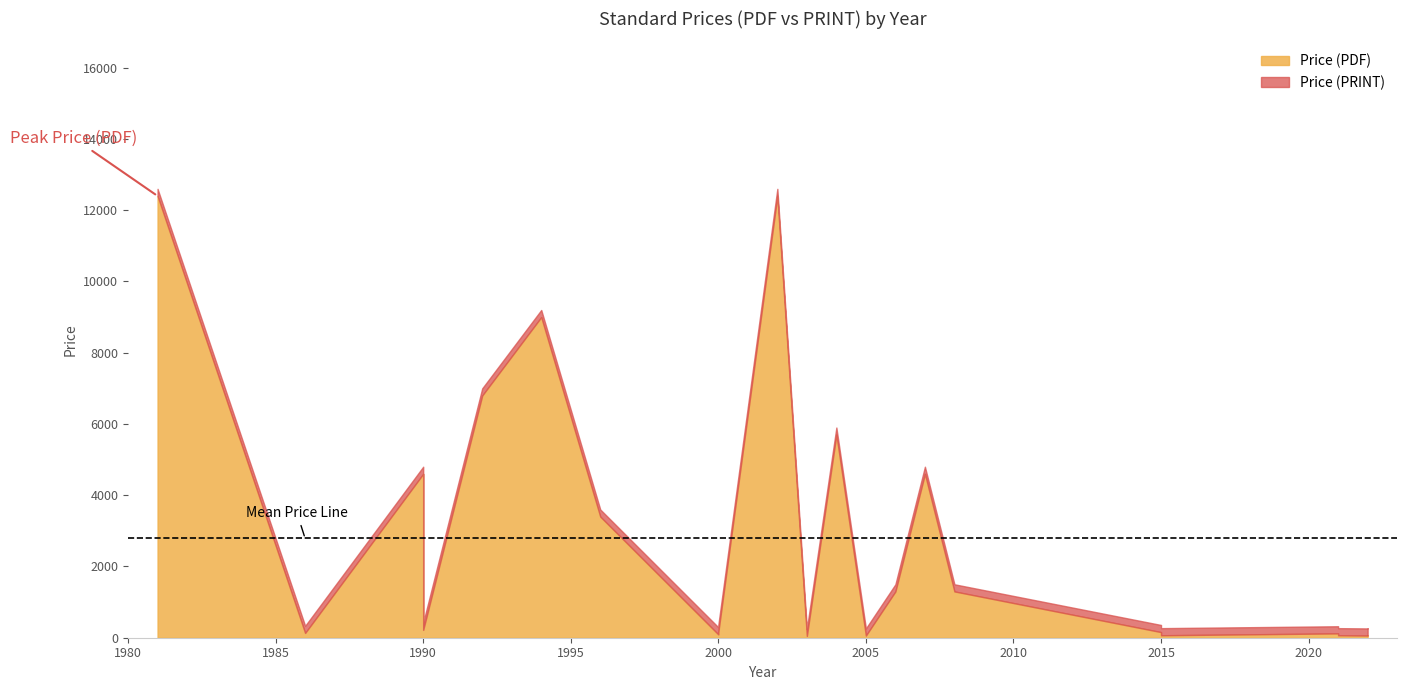

What are all the series names shown in the legend?

Price (PDF), Price (PRINT)